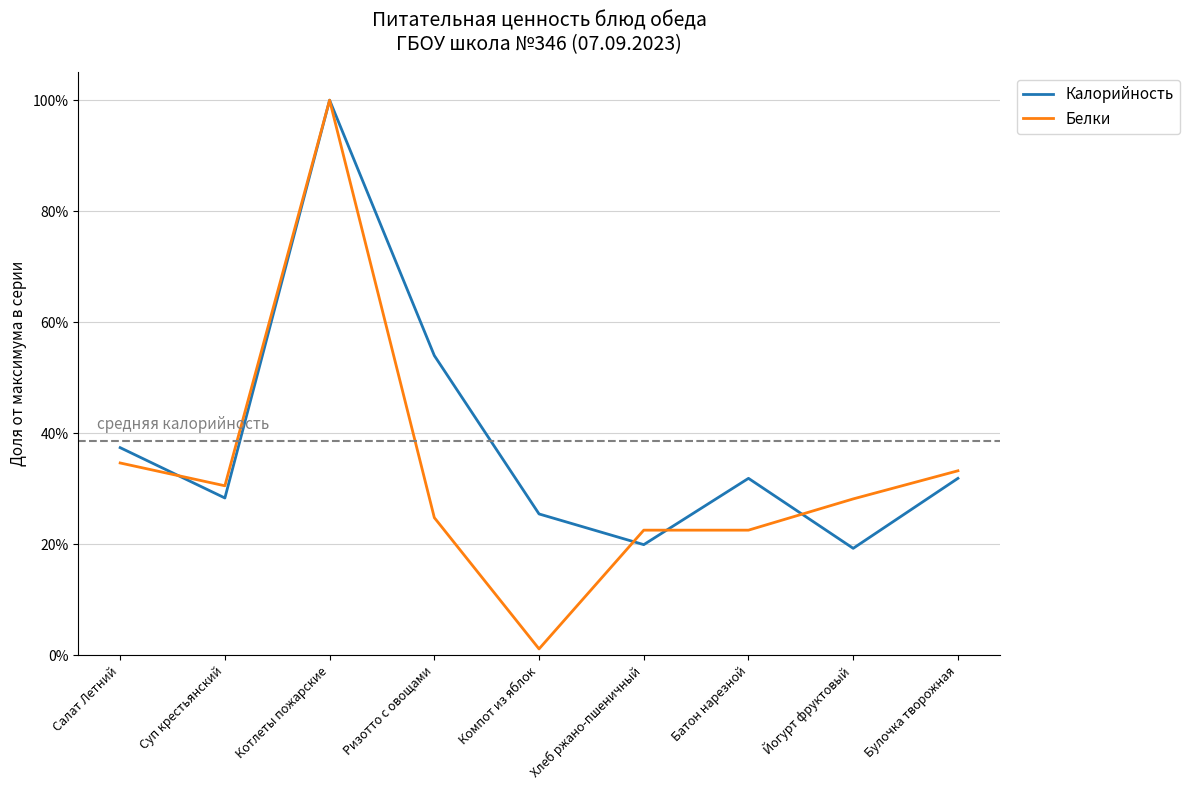

What are all the series names shown in the legend?

Калорийность, Белки